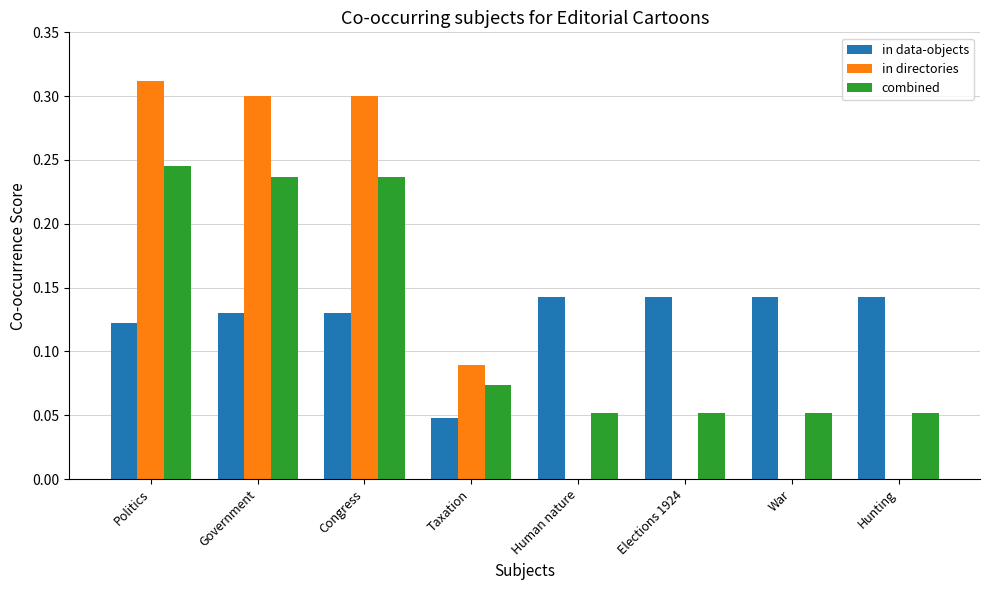

Is the value of in directories at Human nature greater than the value of combined at Politics?

No